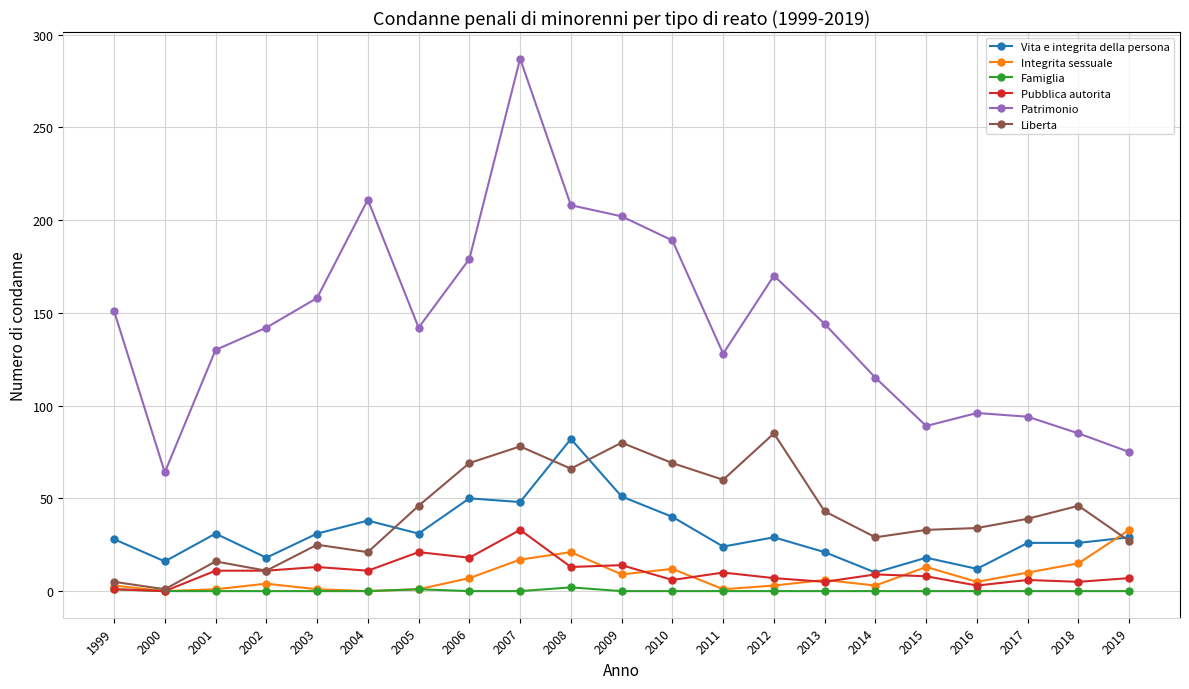

What is the greatest value displayed?

287